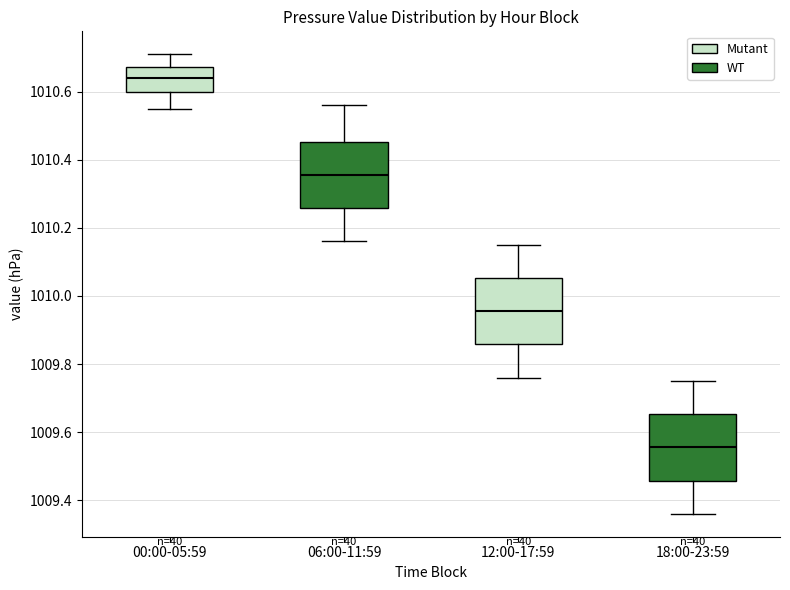

Which box has the lowest median line?

18:00-23:59